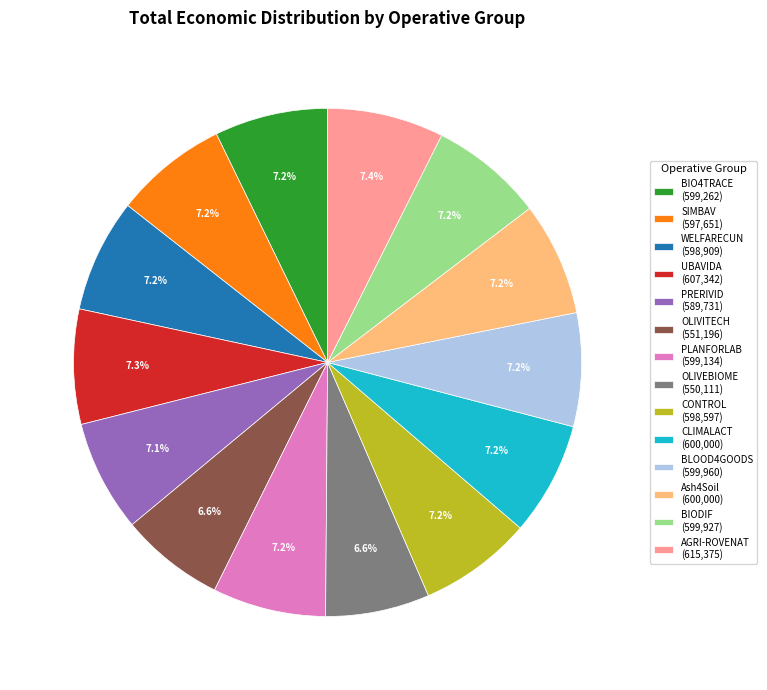

Approximately how many times larger is the value at WELFARECUN (598,909) compared to BIODIF (599,927)?

1.0